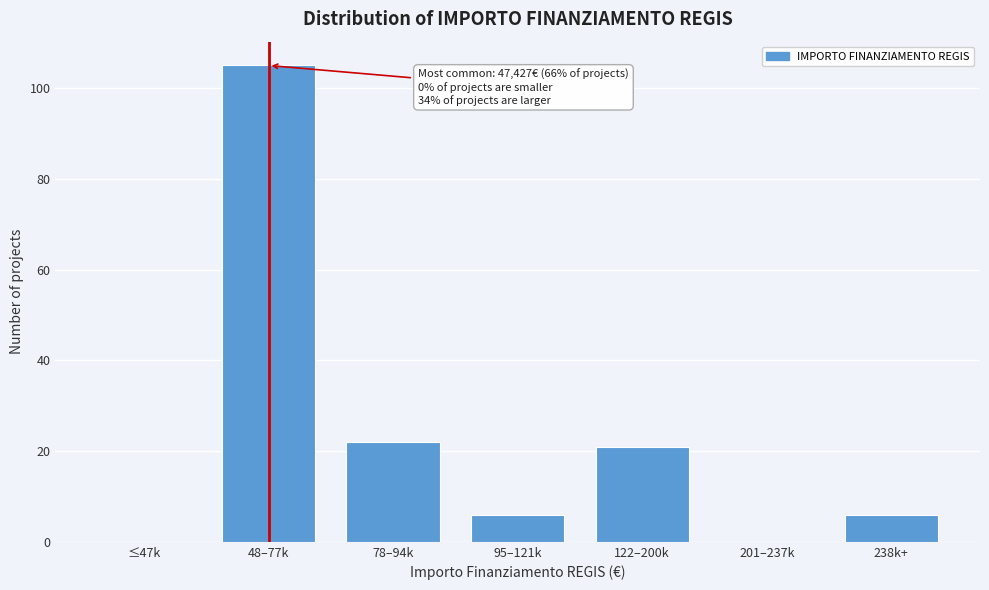

Reading left to right, list all the values displayed in this chart.

≤47k=0	48–77k=105	78–94k=22	95–121k=6	122–200k=21	201–237k=0	238k+=6